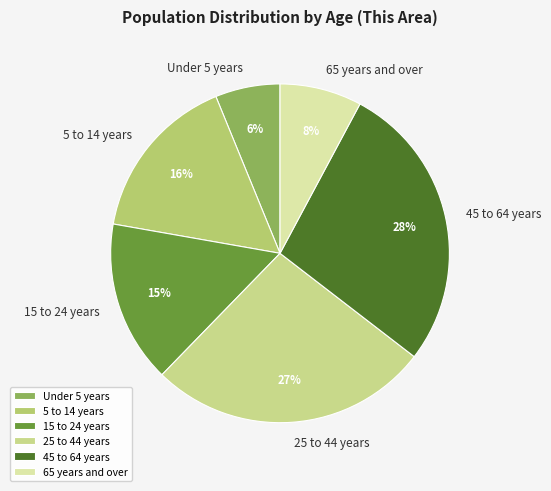

Do 65 years and over and 15 to 24 years together represent more than half of the pie?

No